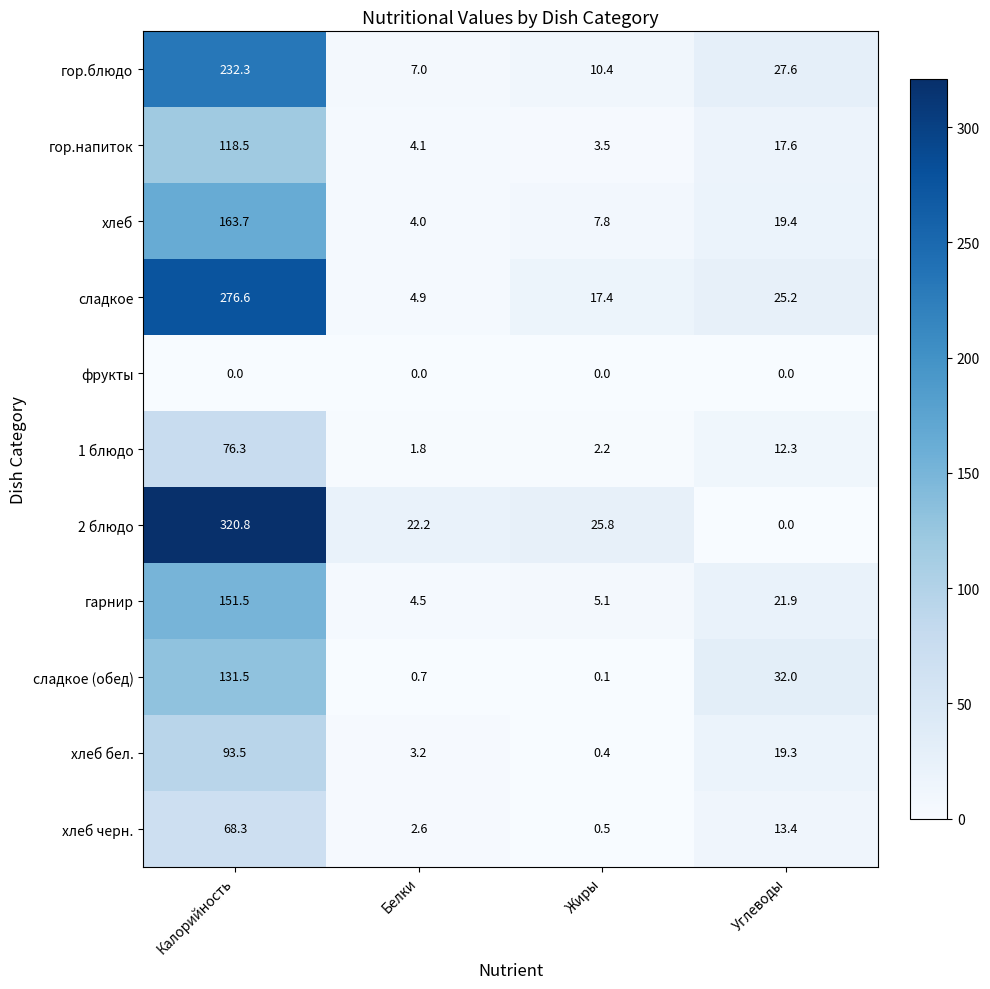

How many distinct data groups are displayed?

11